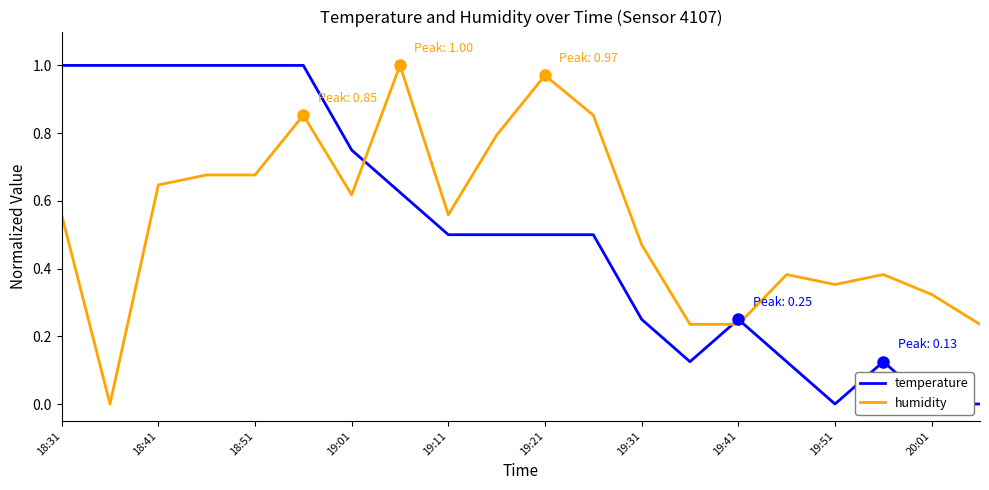

The humidity series shows 0.1 at 18:41. True or false?

False